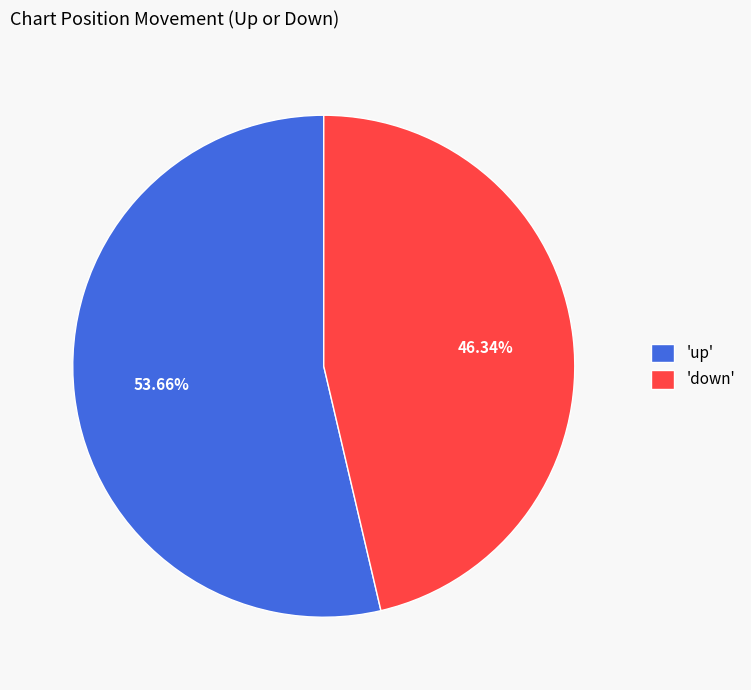

Is 'down' the majority of the pie?

No